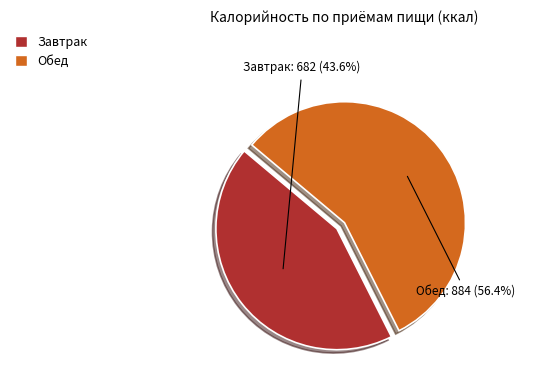

Combined, do Обед and Завтрак account for over 50%?

Yes